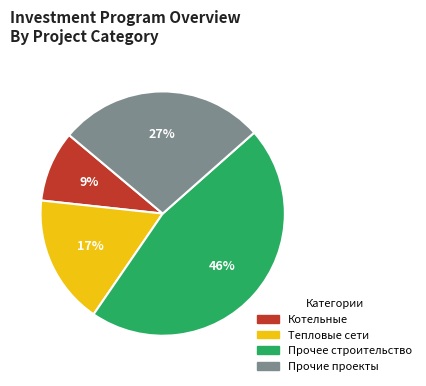

To the nearest percent, what is the average slice percentage?

25%